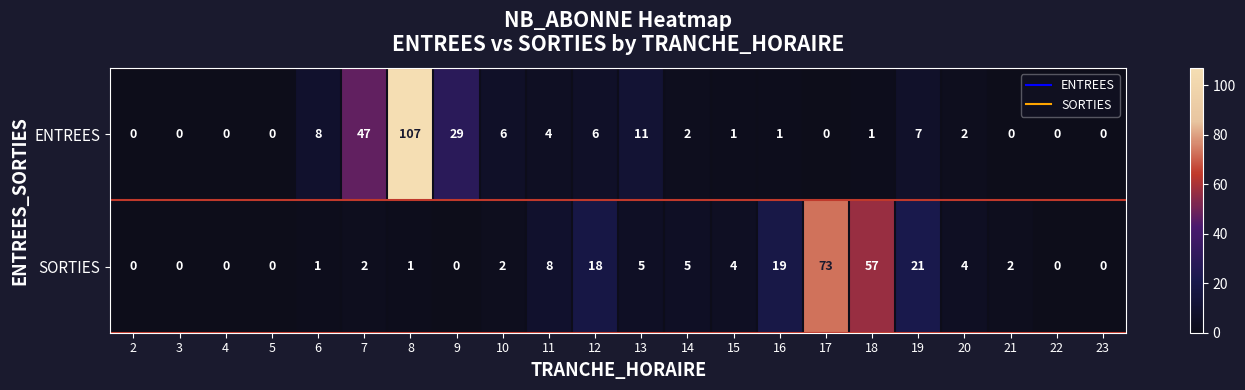

Which category has the highest value in the SORTIES series?

17